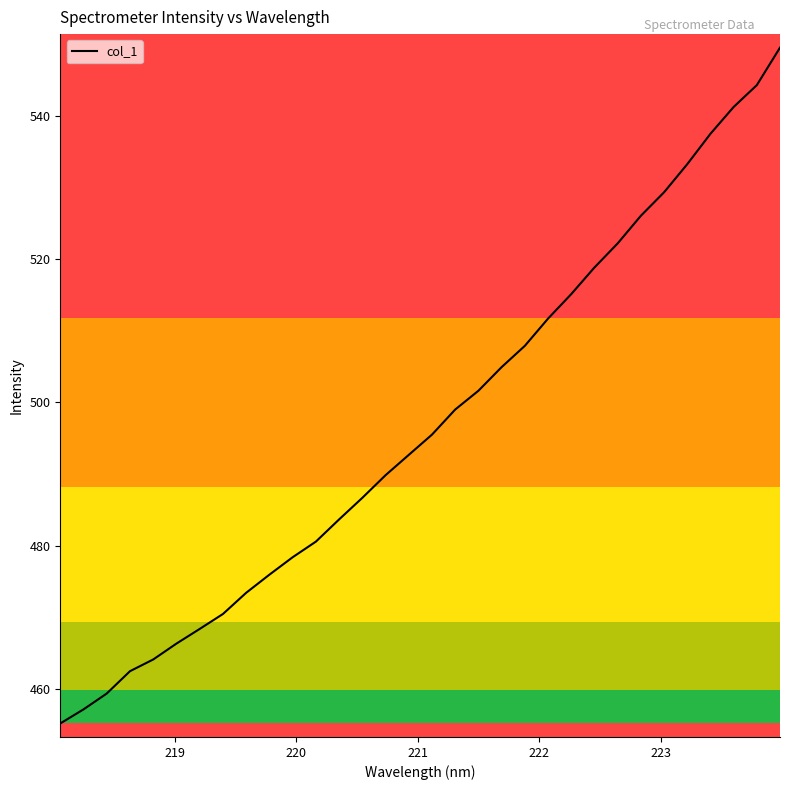

What is the minimum value shown in the chart?

455.1